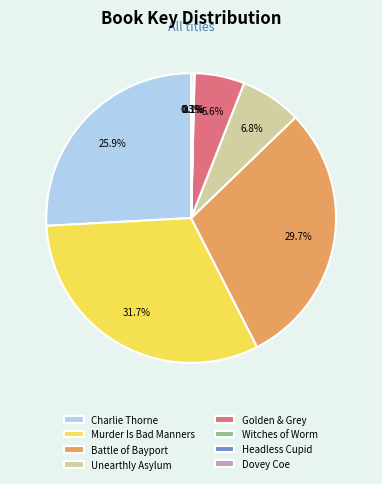

Approximately how many times larger is the value at Murder Is Bad Manners compared to Charlie Thorne?

1.2